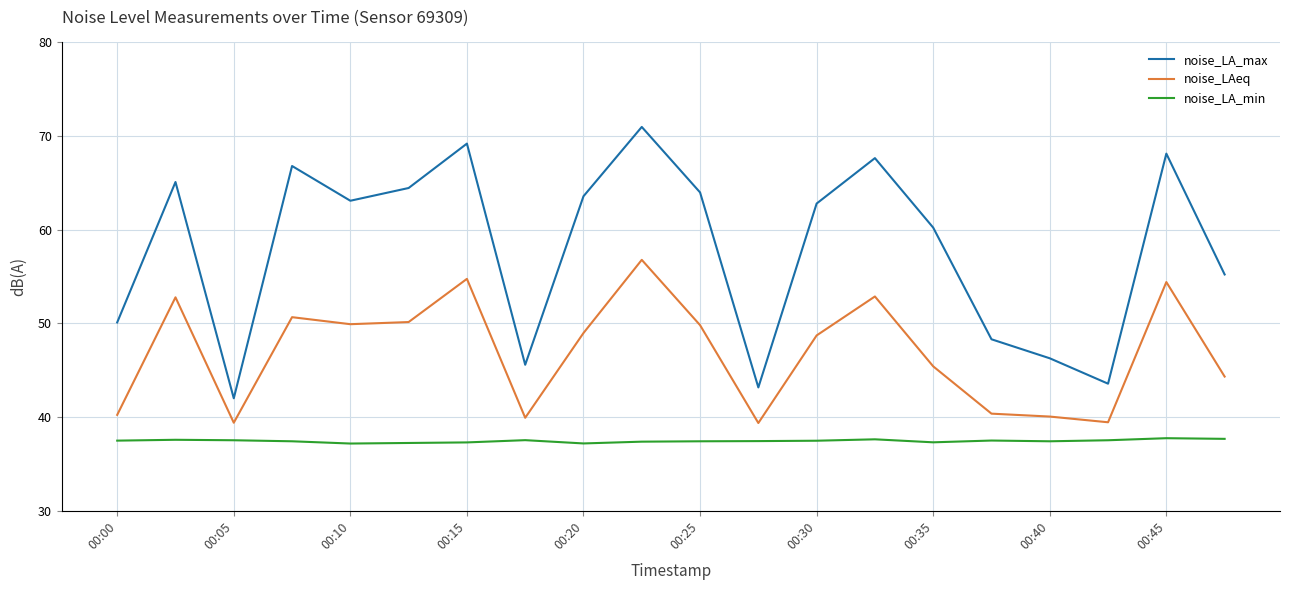

Which series has the widest spread of values?

noise_LA_max